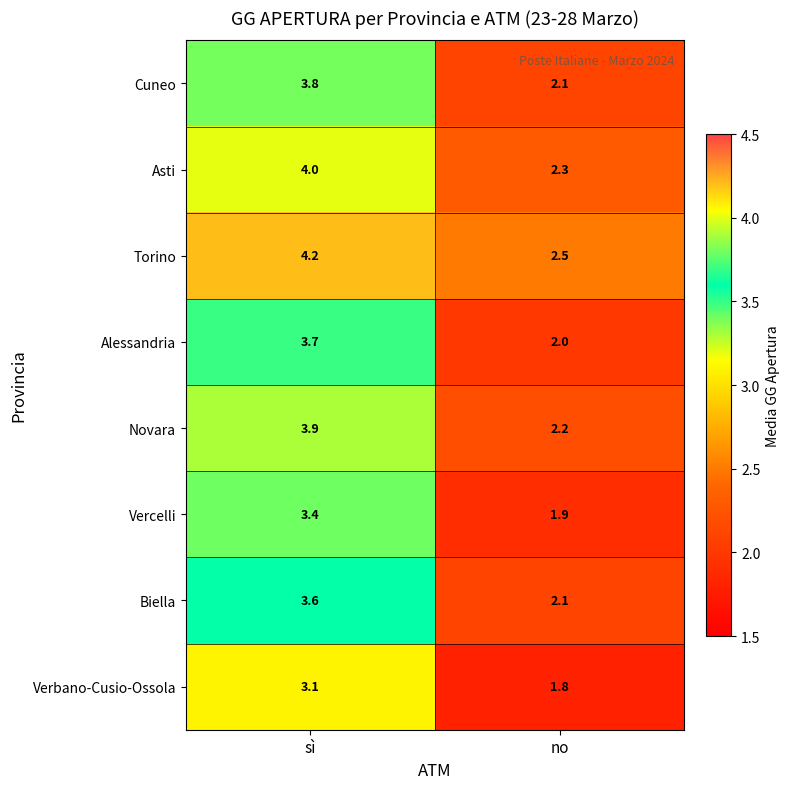

True or false: Verbano-Cusio-Ossola has a value of 3.1 at sì.

True